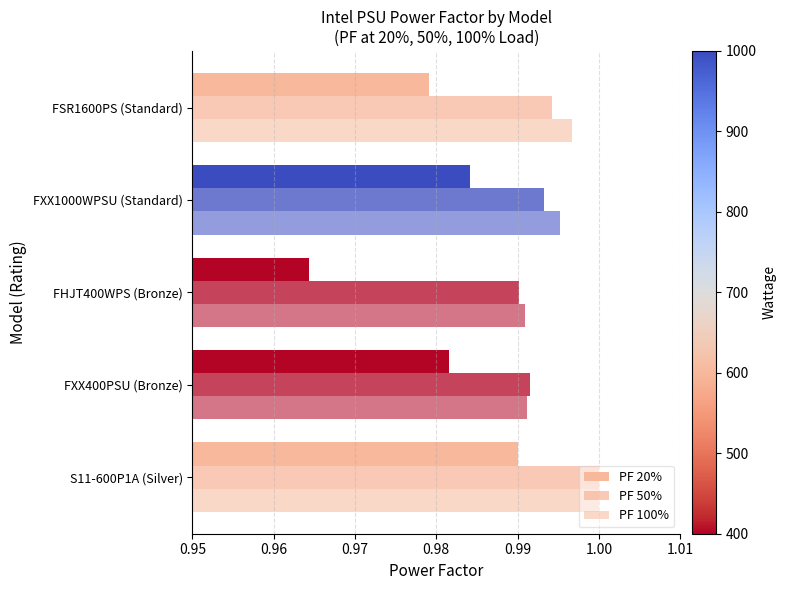

What is the minimum value shown in the chart?

1.0